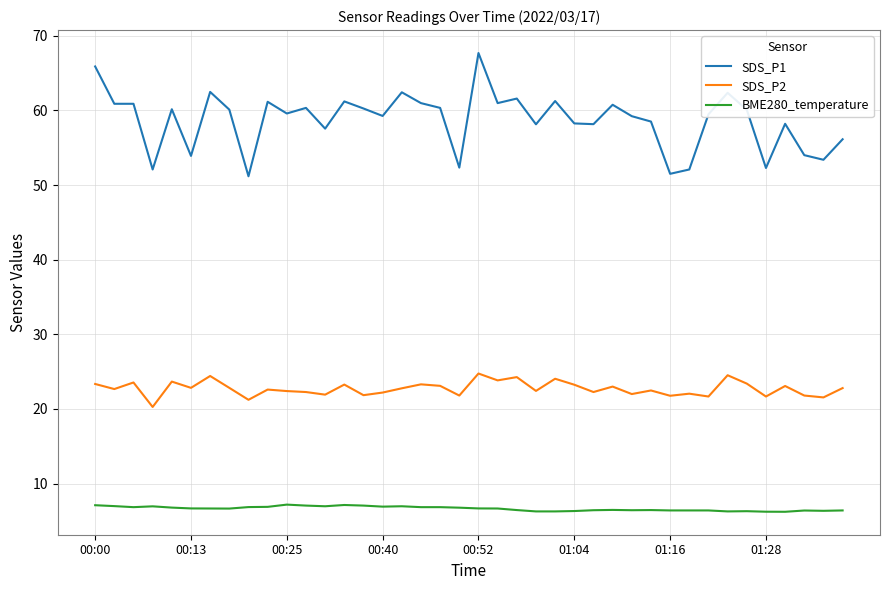

List the series in order of their peak value, lowest first.

BME280_temperature, SDS_P2, SDS_P1